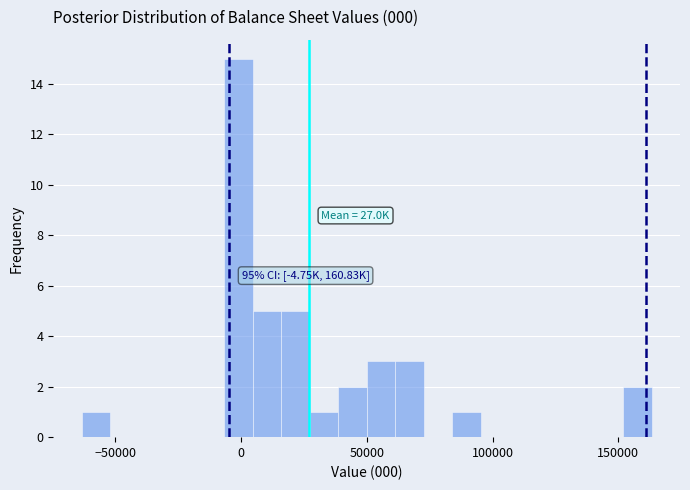

Read against the x-axis, roughly where is the centre of the tallest bar?

0